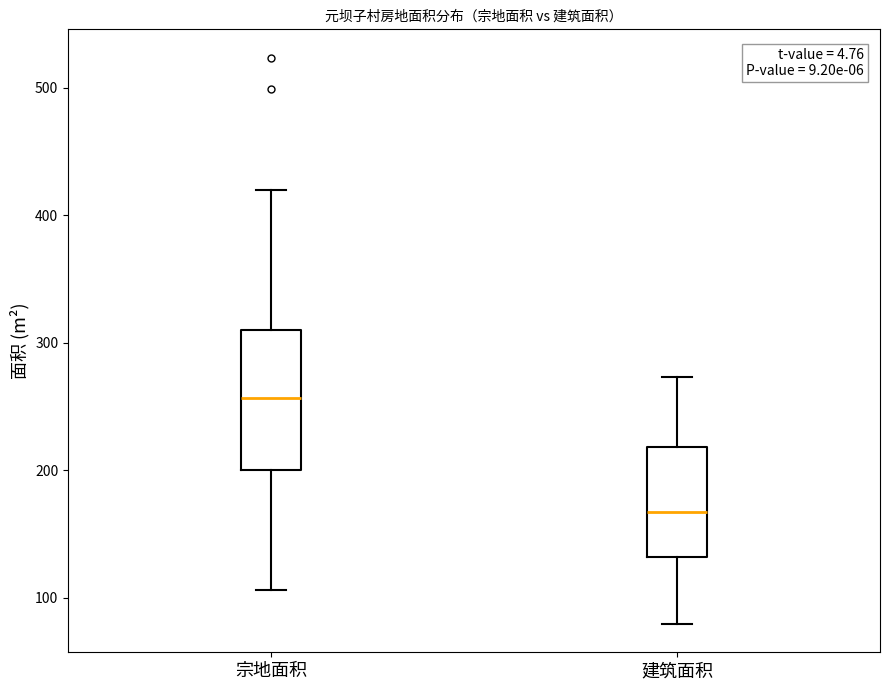

Reading left to right, read every box against the y-axis: the position of its median line, the range the box covers, and the ends of its whiskers. The values are not printed on the chart, so give them approximately, as read against the axis.

宗地面积: median 260, box 200 to 310, whiskers 110 to 420
建筑面积: median 170, box 130 to 220, whiskers 80 to 270